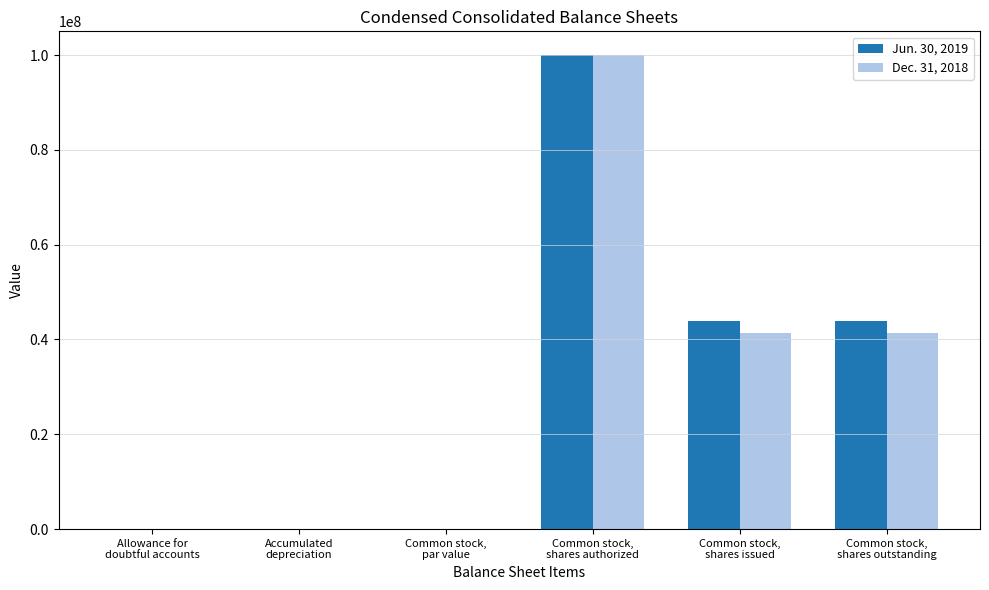

How many categories are shown in the chart?

6